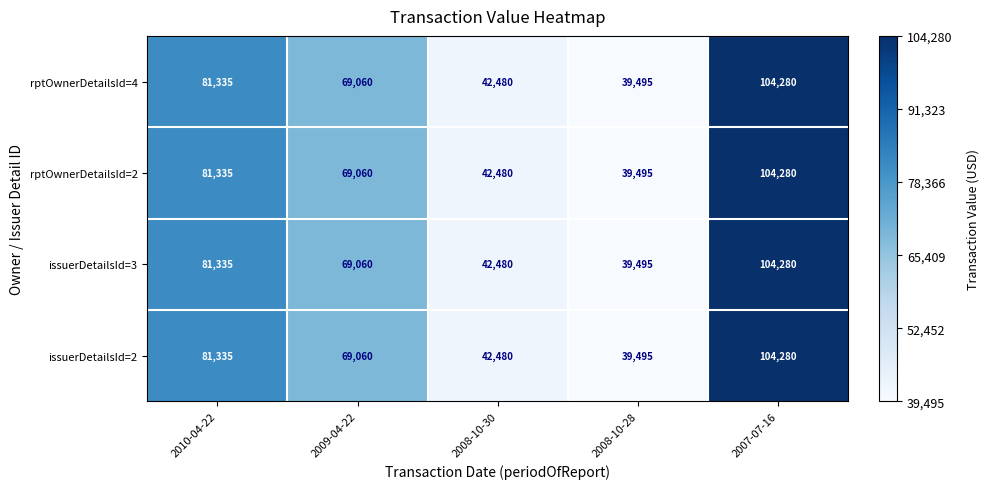

At which category is the sum across all series the highest?

2007-07-16